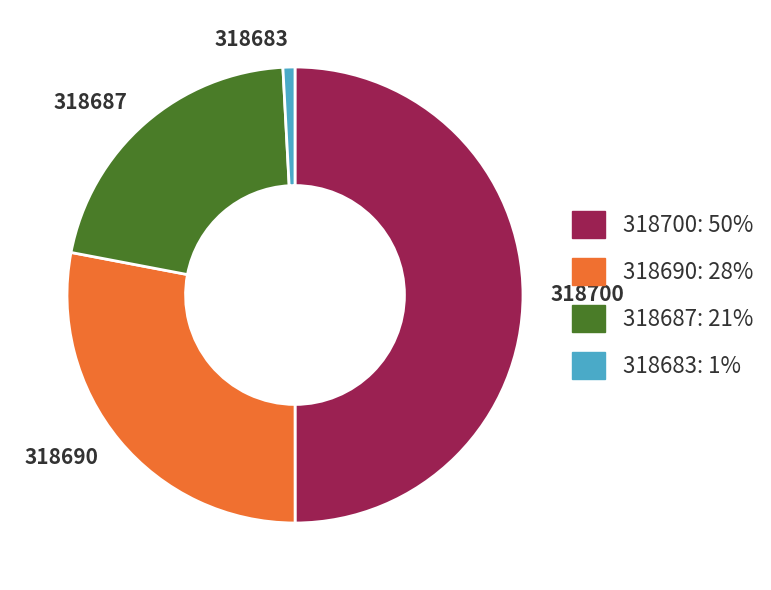

How many slices are in this pie chart?

4